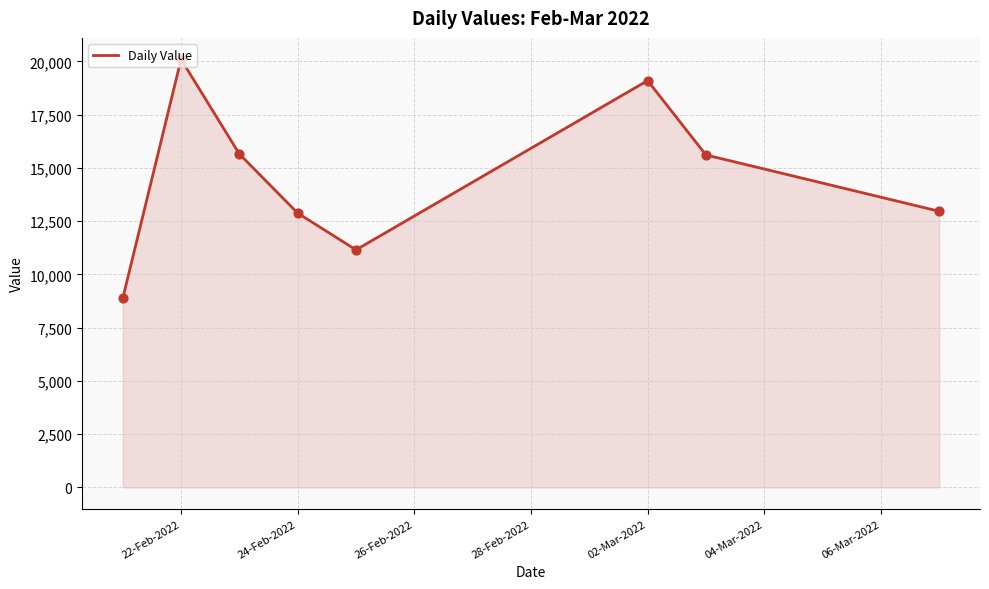

What is the average value?

14538.8